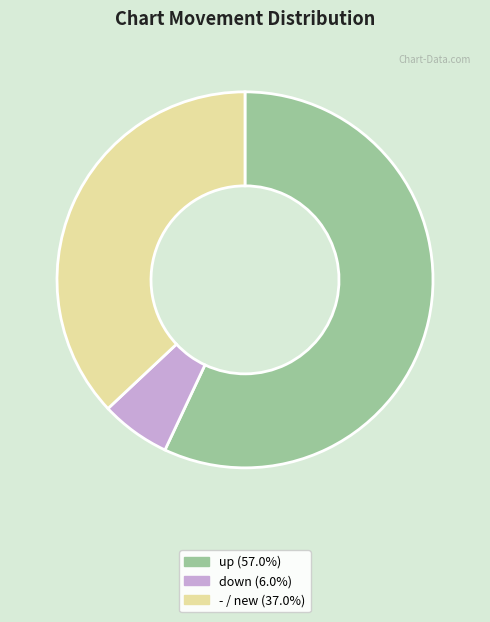

Between - and up, which is larger?

up